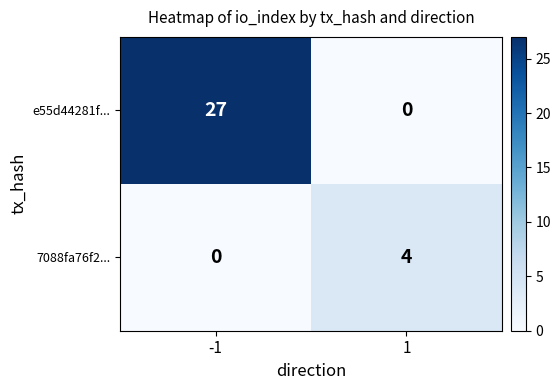

The e55d44281f... series shows 0 at 1. True or false?

True